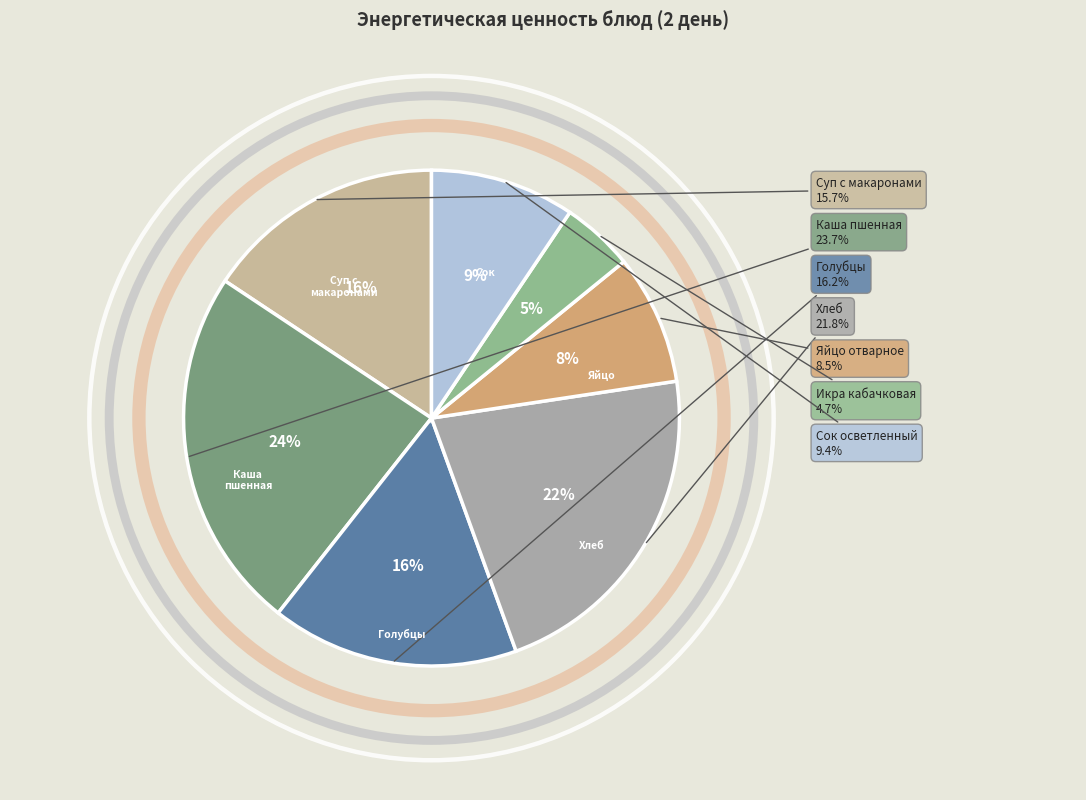

Is there a majority slice in this chart?

No